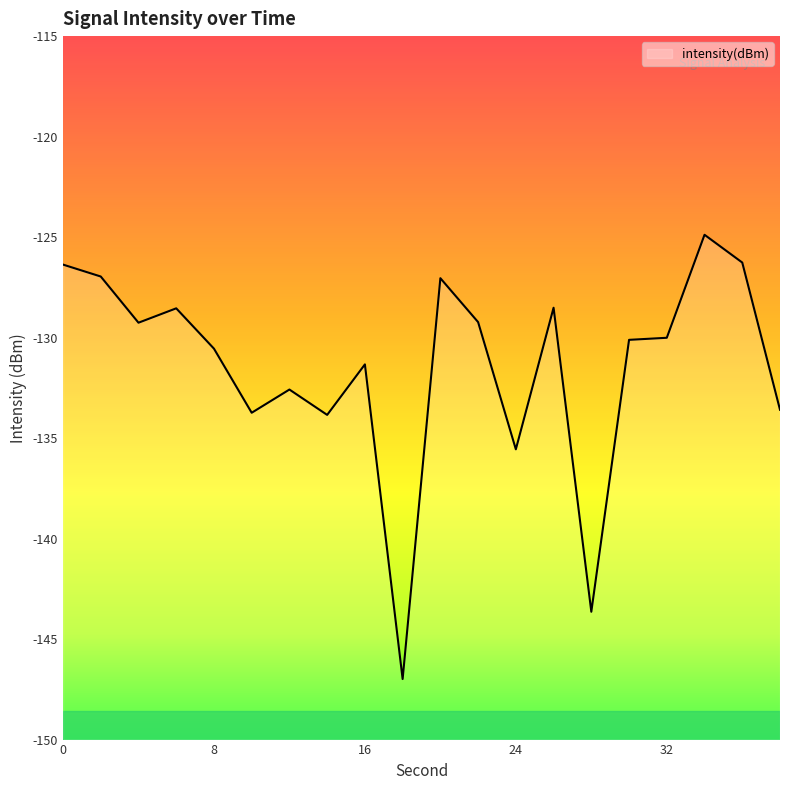

How many interior local valleys (lower than both neighbors) does the data have?

6